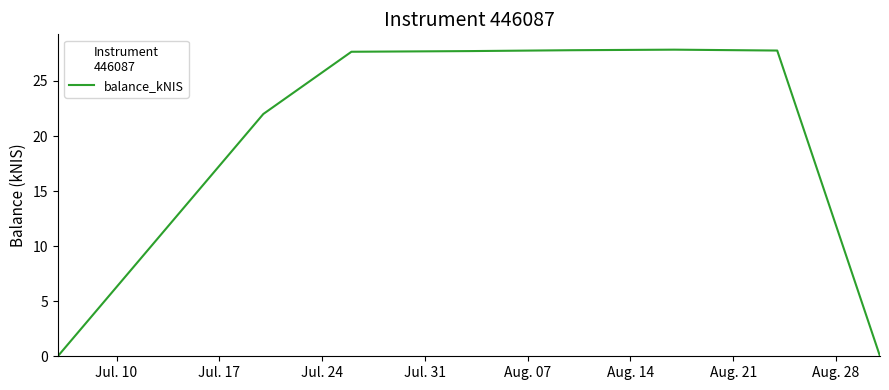

What is the average value?

20.1